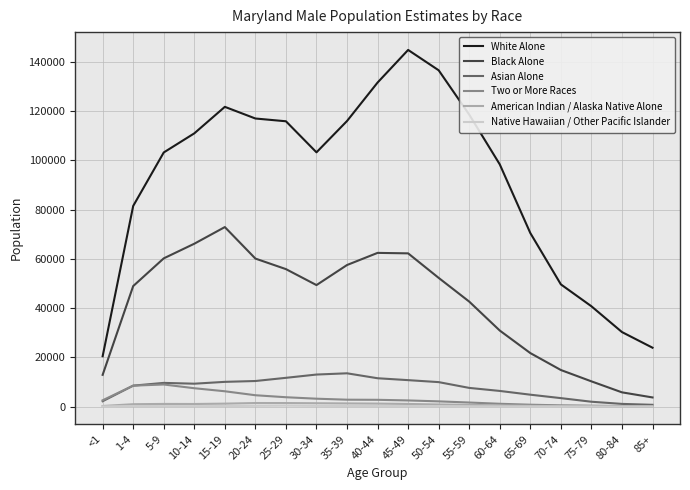

True or false: Native Hawaiian / Other Pacific Islander and Black Alone intersect in this chart.

False